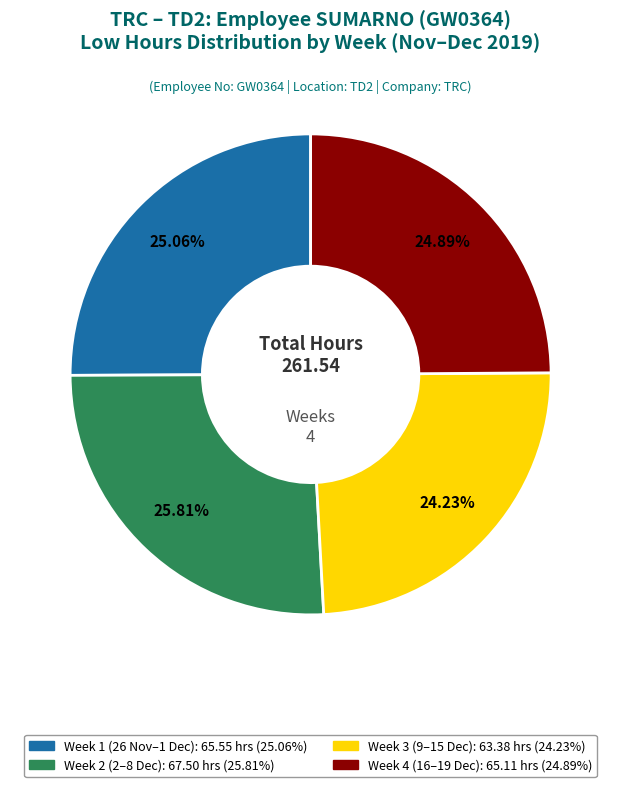

Is there any slice that represents more than half of the pie?

No